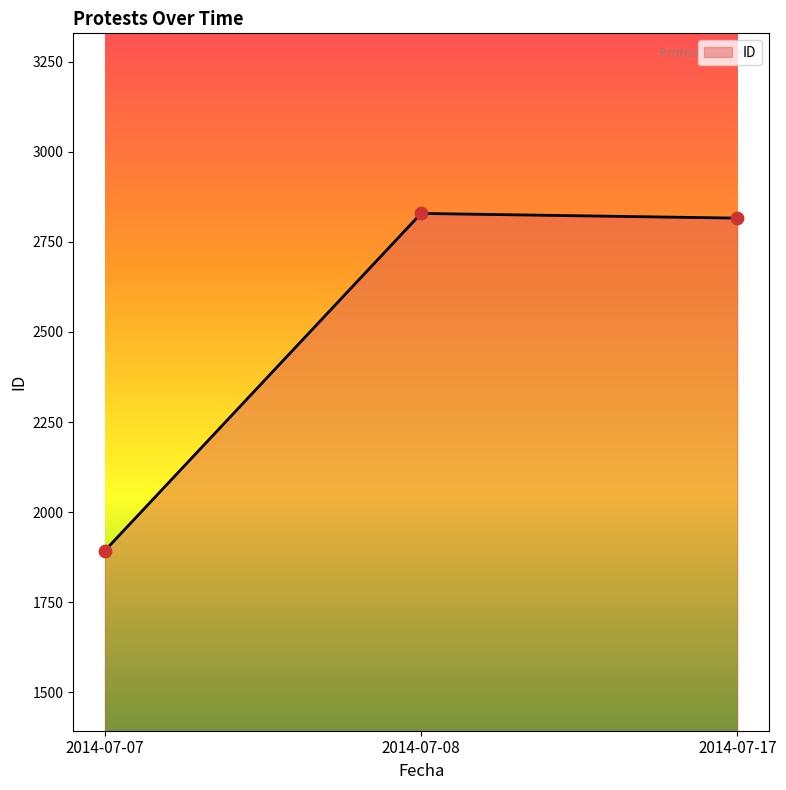

Between 2014-07-17 and 2014-07-07, which is larger?

2014-07-17